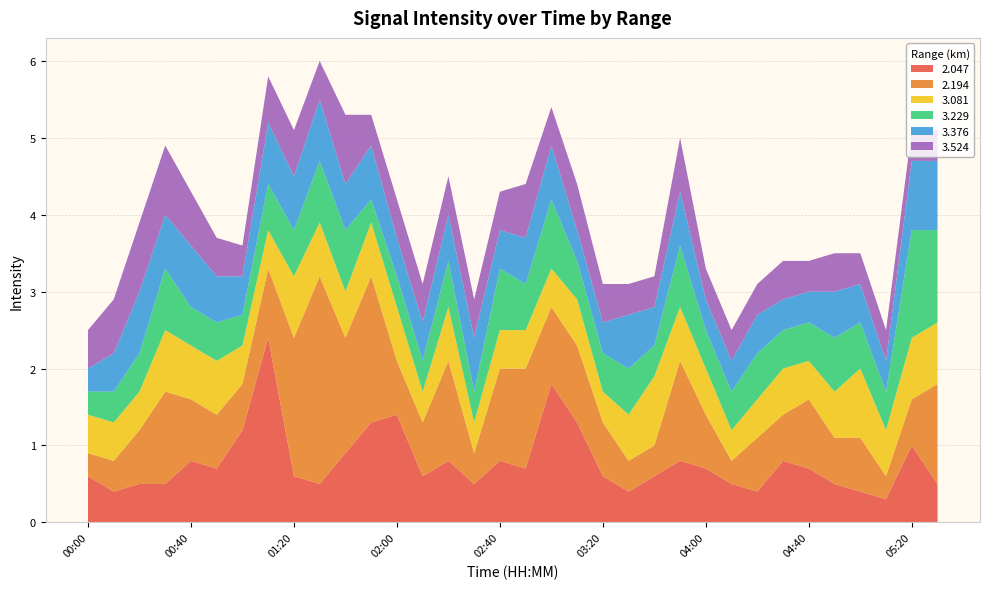

Reading left to right, list all the values displayed in this chart.

  2.047: 0.6	0.4	0.5	0.5	0.8	0.7	1.2	2.4	0.6	0.5	0.9	1.3	1.4	0.6	0.8	0.5	0.8	0.7	1.8	1.3	0.6	0.4	0.6	0.8	0.7	0.5	0.4	0.8	0.7	0.5	0.4	0.3	1.0	0.5
  2.194: 0.3	0.4	0.7	1.2	0.8	0.7	0.6	0.9	1.8	2.7	1.5	1.9	0.7	0.7	1.3	0.4	1.2	1.3	1.0	1.0	0.7	0.4	0.4	1.3	0.7	0.3	0.7	0.6	0.9	0.6	0.7	0.3	0.6	1.3
  3.081: 0.5	0.5	0.5	0.8	0.7	0.7	0.5	0.5	0.8	0.7	0.6	0.7	0.7	0.4	0.7	0.4	0.5	0.5	0.5	0.6	0.4	0.6	0.9	0.7	0.6	0.4	0.5	0.6	0.5	0.6	0.9	0.6	0.8	0.8
  3.229: 0.3	0.4	0.5	0.8	0.5	0.5	0.4	0.6	0.6	0.8	0.8	0.3	0.4	0.4	0.6	0.4	0.8	0.6	0.9	0.5	0.5	0.6	0.4	0.8	0.5	0.5	0.6	0.5	0.5	0.7	0.6	0.5	1.4	1.2
  3.376: 0.3	0.5	0.8	0.7	0.8	0.6	0.5	0.8	0.7	0.8	0.6	0.7	0.5	0.5	0.6	0.7	0.5	0.6	0.7	0.4	0.4	0.7	0.5	0.7	0.4	0.4	0.5	0.4	0.4	0.6	0.5	0.4	0.9	0.9
  3.524: 0.5	0.7	0.9	0.9	0.7	0.5	0.4	0.6	0.6	0.5	0.9	0.4	0.5	0.5	0.5	0.5	0.5	0.7	0.5	0.6	0.5	0.4	0.4	0.7	0.4	0.4	0.4	0.5	0.4	0.5	0.4	0.4	0.4	0.4